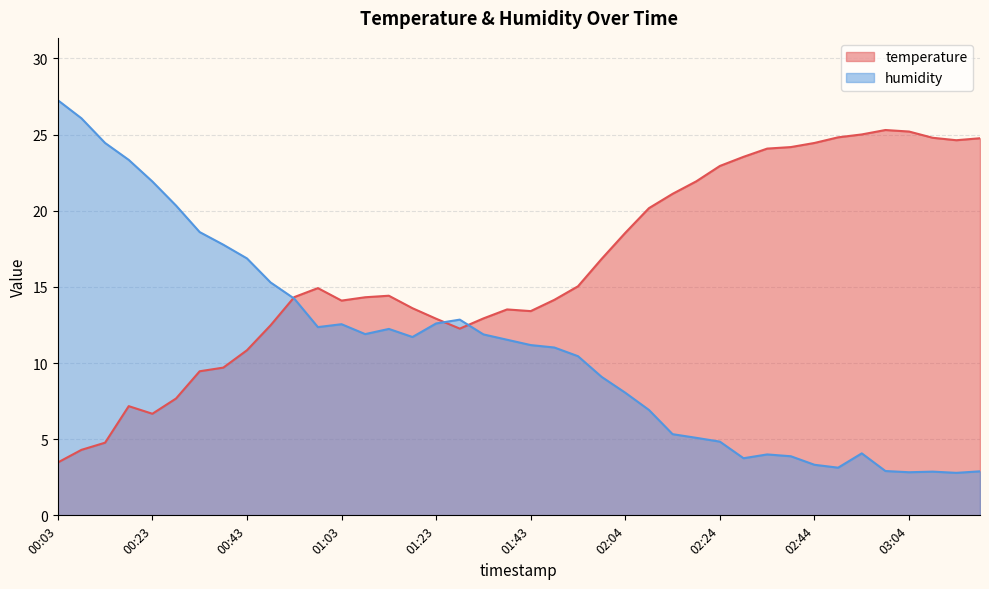

What value does the temperature series have at 02:04?

18.6